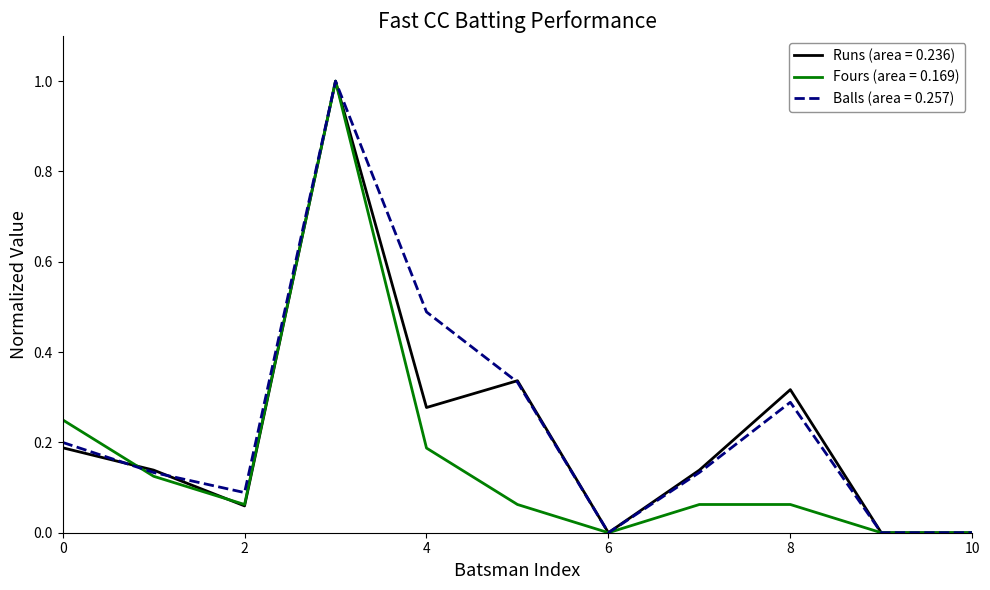

What is the maximum value shown in the chart?

1.0